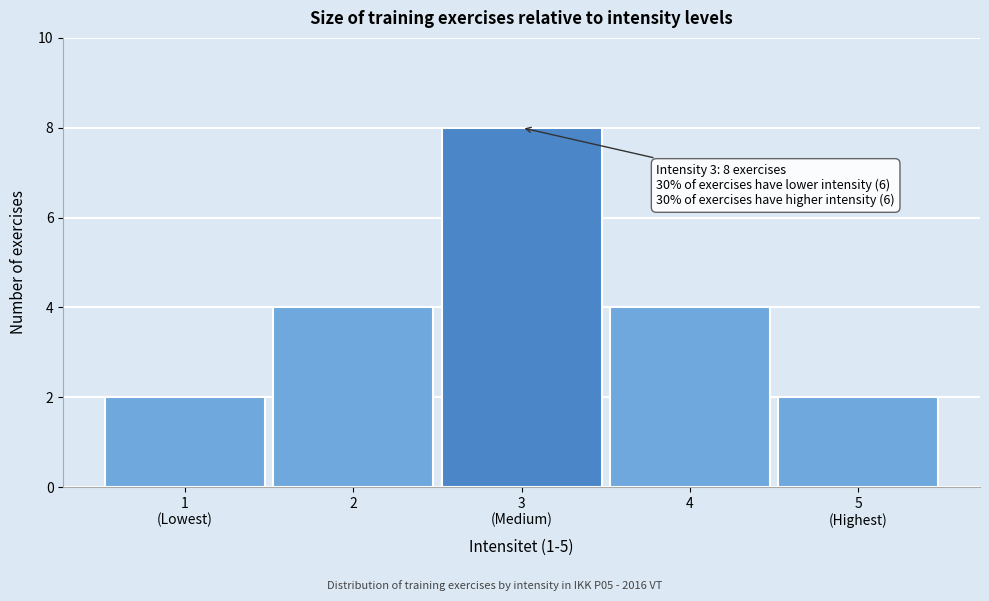

Reading right to left, extract all data points from this chart.

2	4	8	4	2